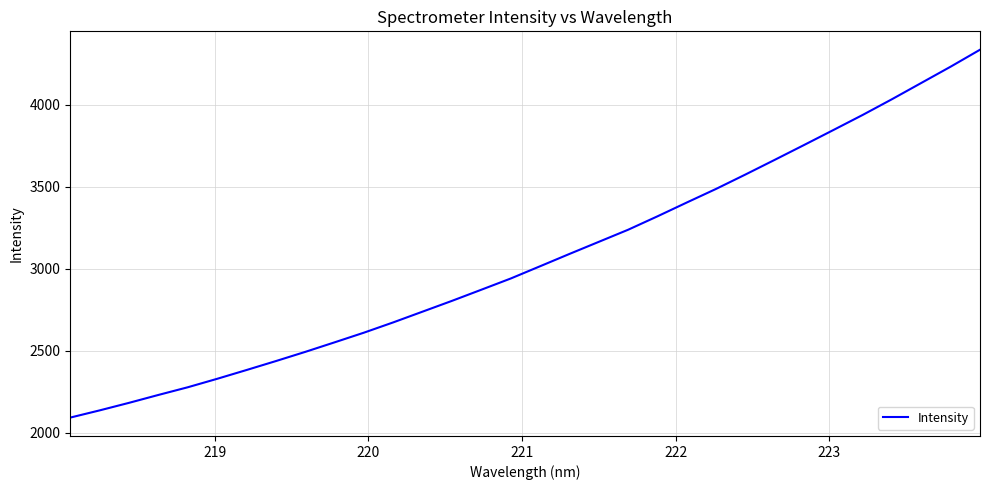

Reading left to right, transcribe all the data shown in this chart.

2093.9	2137.7	2183.7	2231.7	2278.5	2330.0	2383.5	2438.1	2494.0	2552.2	2611.1	2673.9	2739.4	2805.0	2872.8	2941.0	3015.6	3090.5	3164.2	3237.9	3319.6	3403.8	3486.8	3574.3	3663.8	3754.1	3845.4	3937.4	4033.3	4132.2	4231.3	4334.3